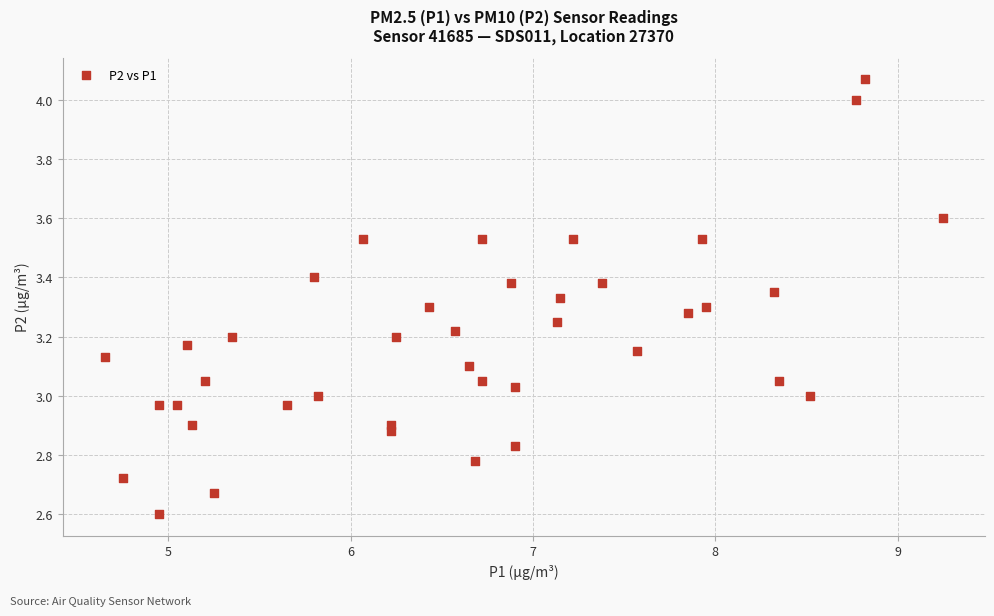

What is the range of X values (max minus min)?

4.6